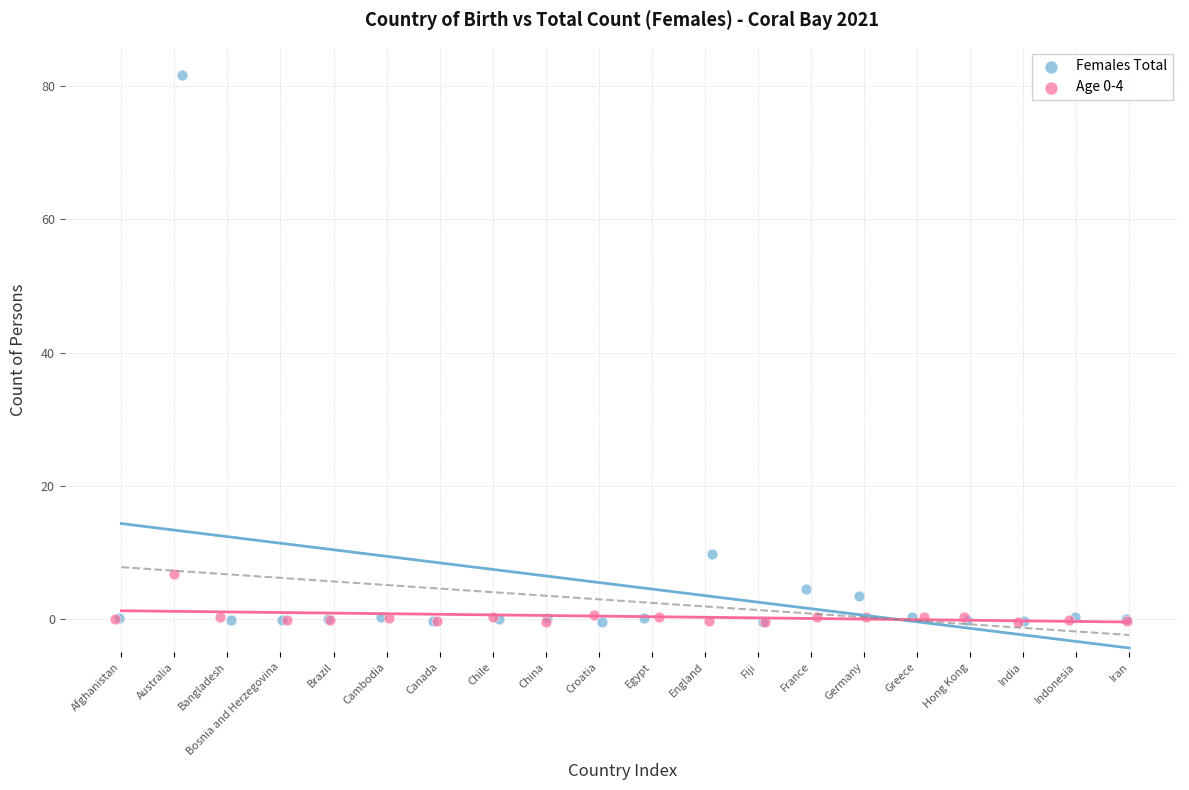

Which series has the largest Y range (max minus min)?

Females Total